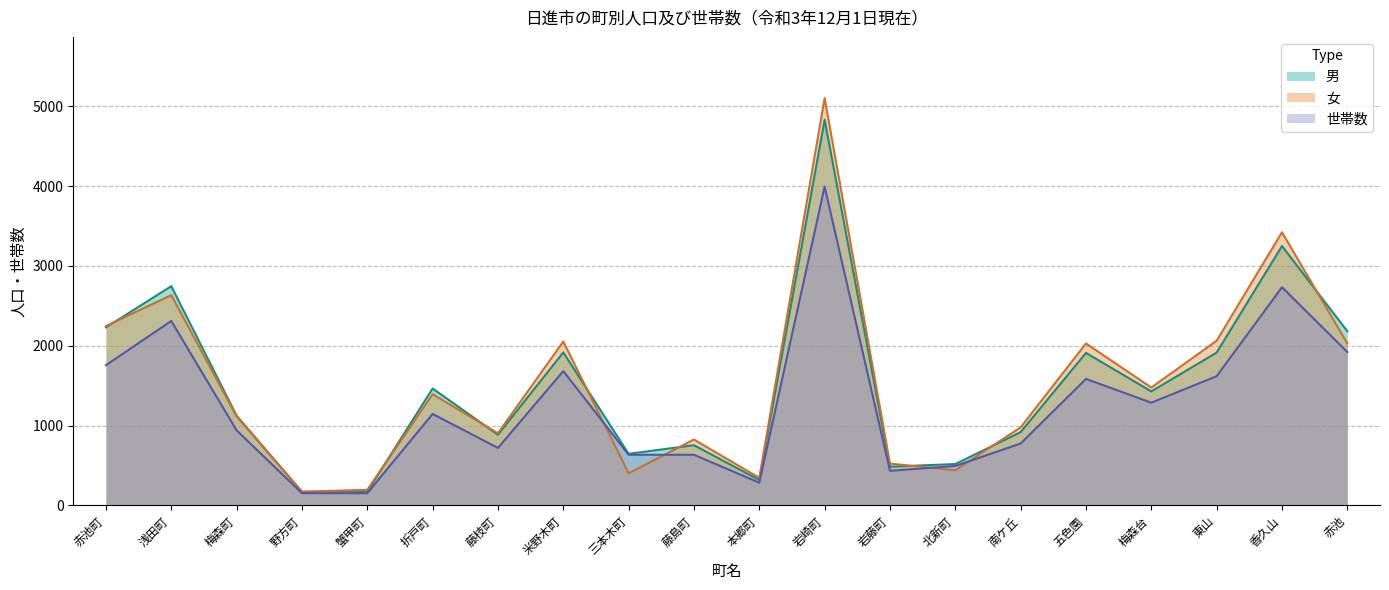

Is it true that 男 equals 1123 at 梅森町?

True